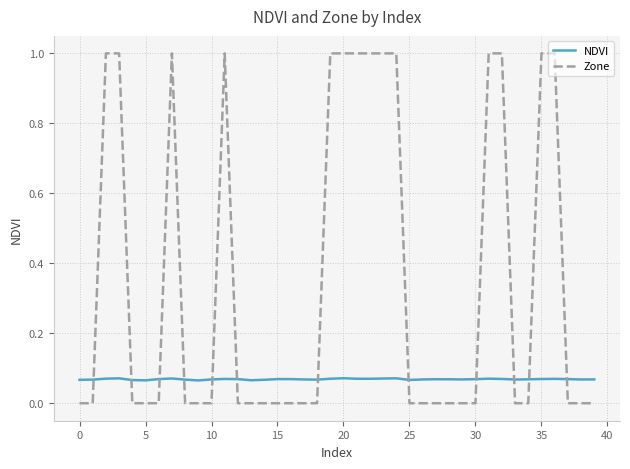

What is the greatest value displayed?

1.0